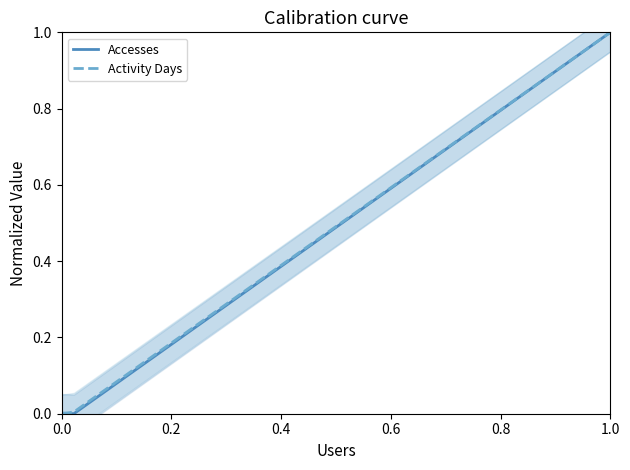

Is the value of Accesses at 1.0 greater than the value of Activity Days at 0.0?

Yes